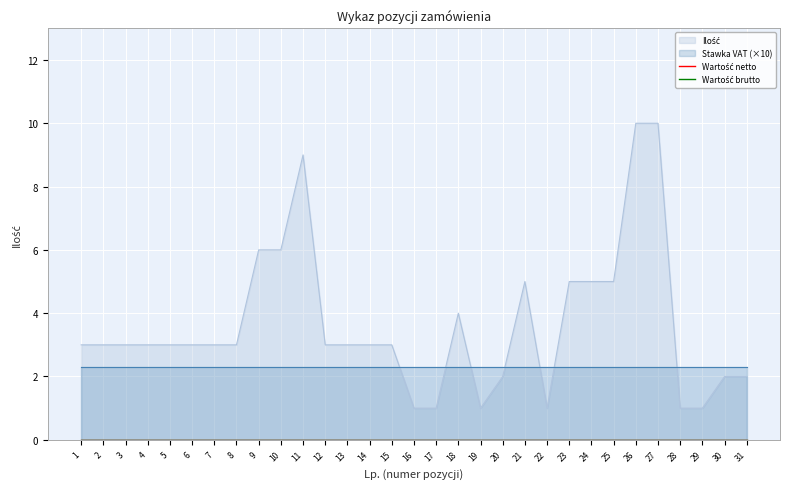

The Ilość series shows 1.0 at 22. True or false?

True